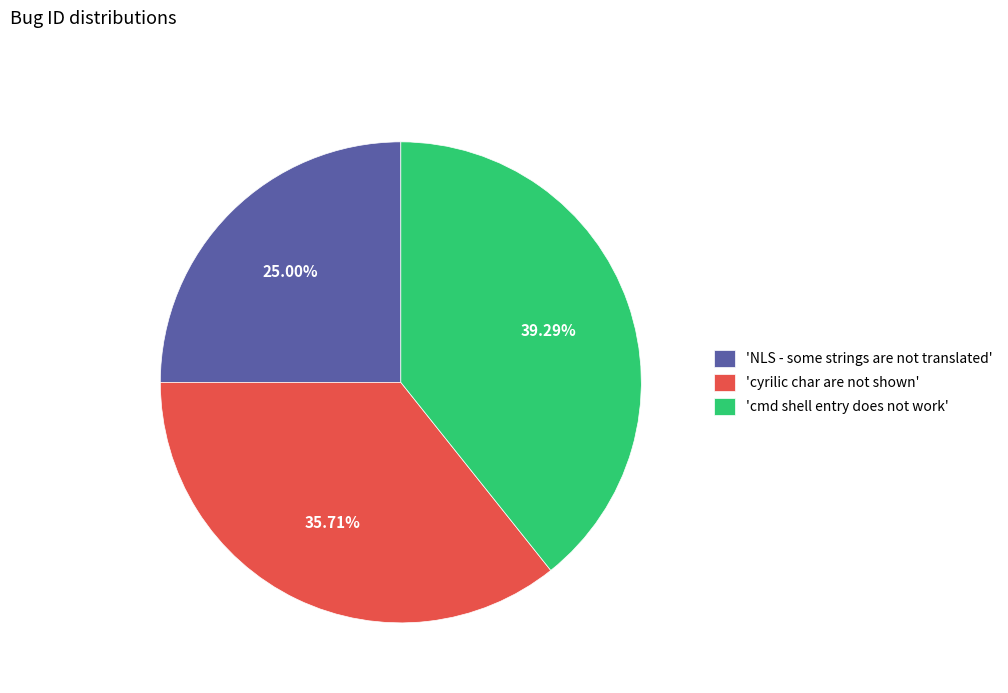

Does 'cyrilic char are not shown' account for over 50% of the chart?

No